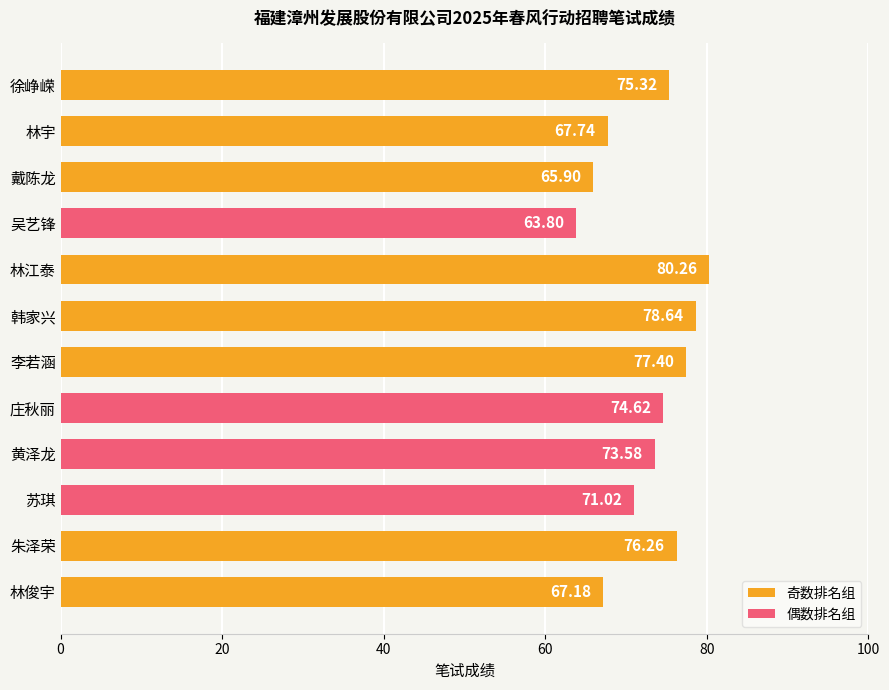

What is the difference between the values at 徐峥嵘 and 韩家兴?

3.3